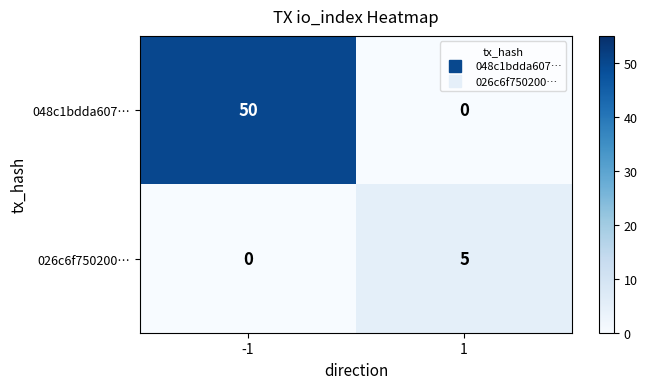

Rank the series by their average value, from lowest to highest.

026c6f750200…, 048c1bdda607…